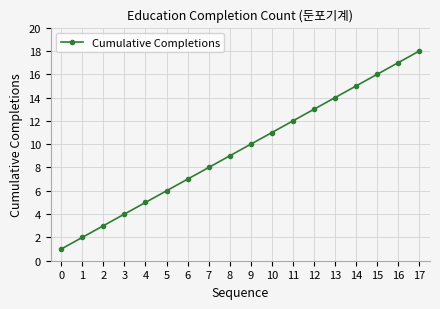

What is the difference between the values at 16 and 13?

3